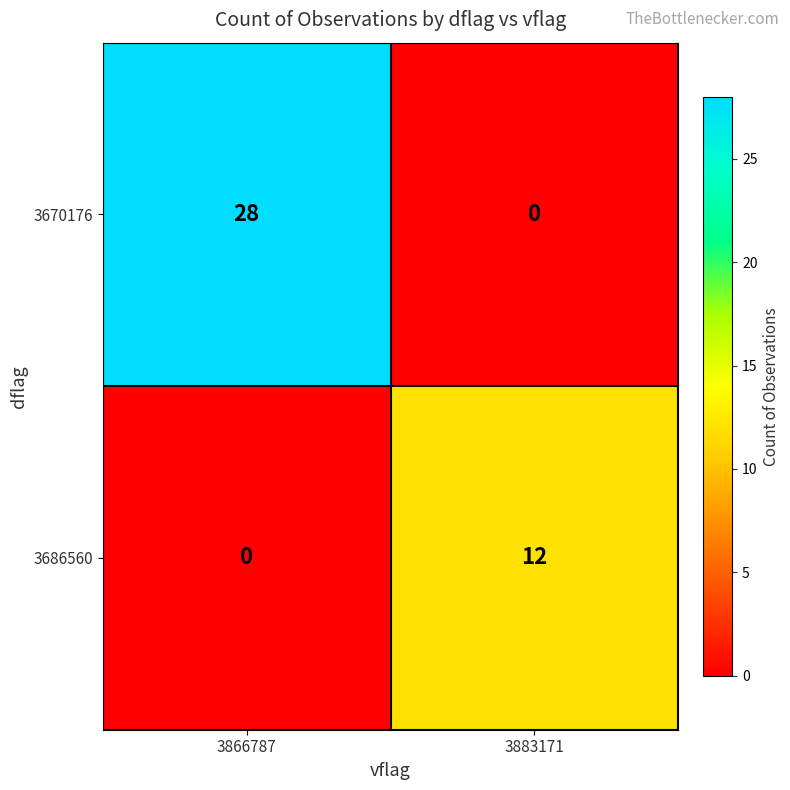

Count the number of categories in the chart.

2